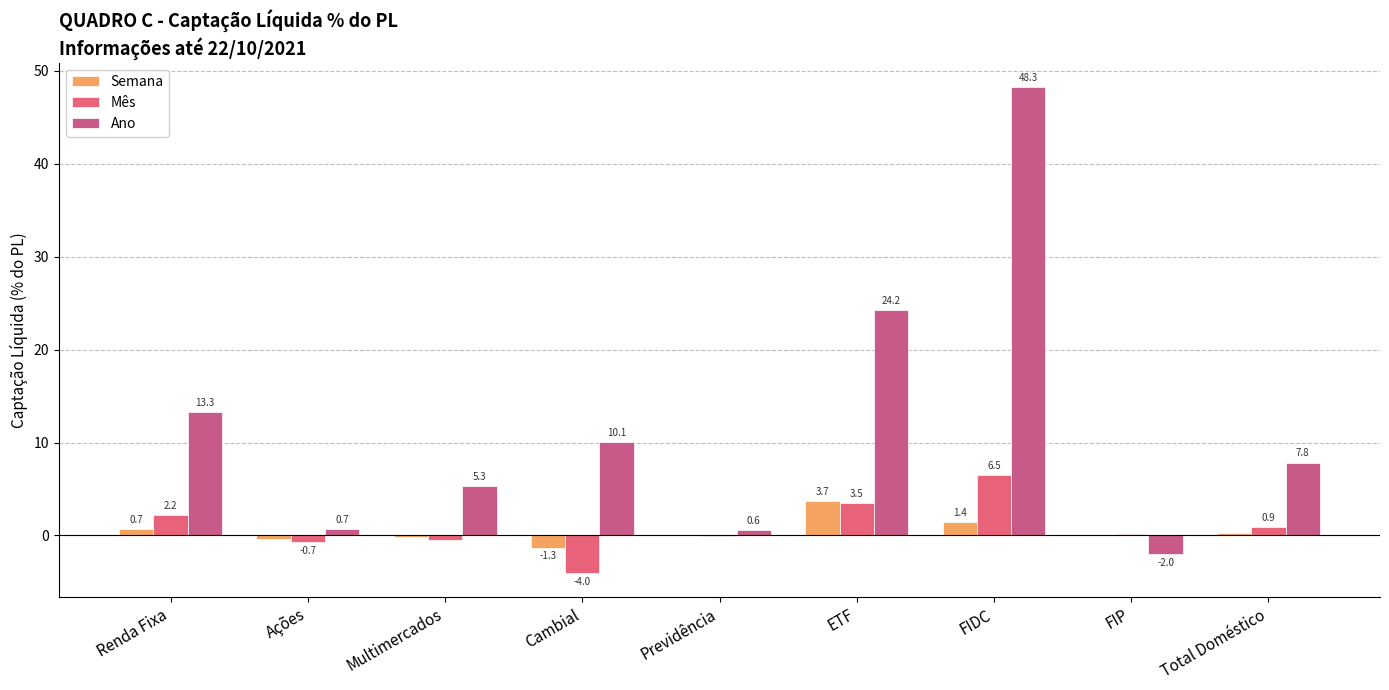

The value of Ano at Multimercados is 5.3. True or false?

True